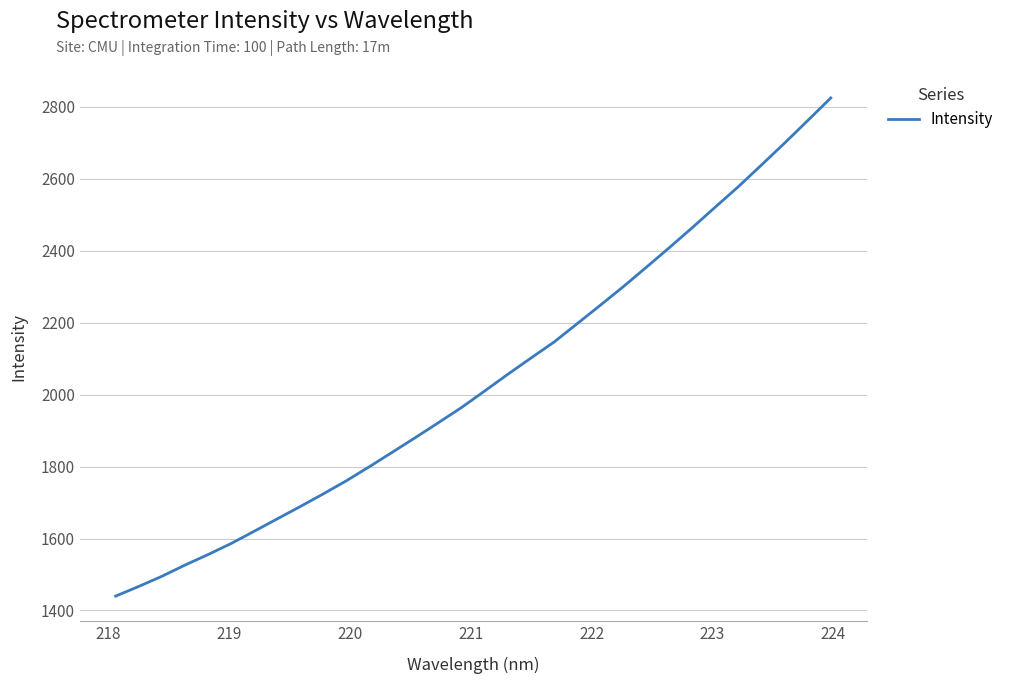

What is the sum of all values?

65248.6